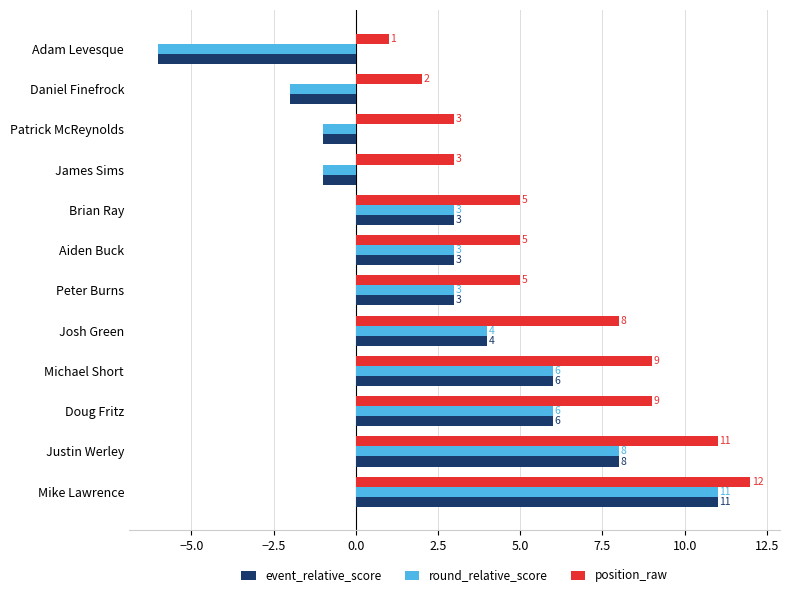

What is the total value across all series at Brian Ray?

11